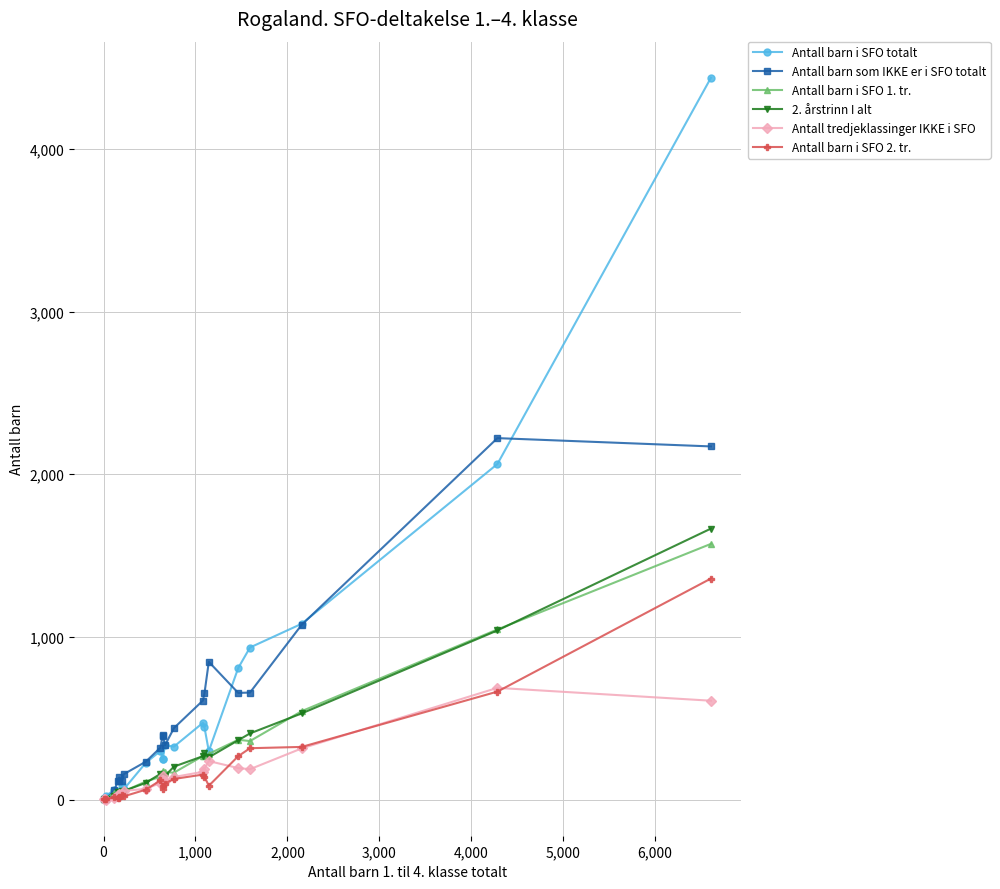

True or false: Antall barn i SFO totalt has more than 2 points higher than both neighbors.

True